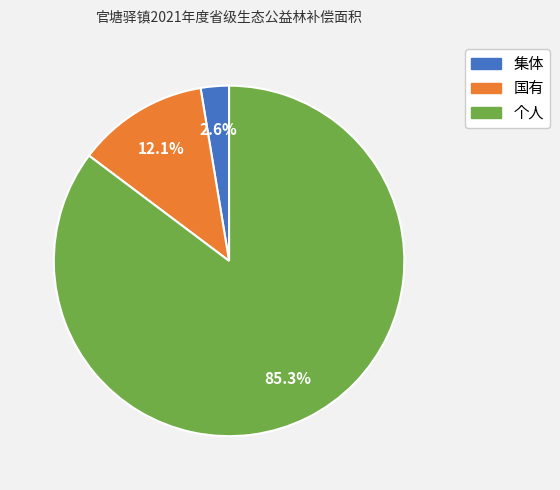

Is the sum of 个人 and 国有 greater than half?

Yes